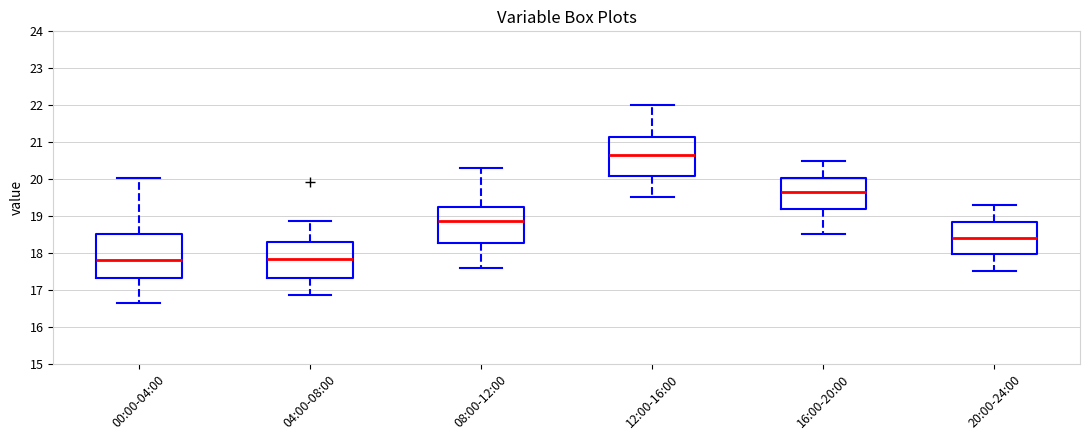

Reading left to right, transcribe this box plot: for each box, give where its median line is, the range the box spans, and where its two whiskers end, as read against the y-axis. The values are not printed on the chart, so give them approximately, as read against the axis.

00:00-04:00: median 17.8, box 17.3 to 18.5, whiskers 16.6 to 20.0
04:00-08:00: median 17.8, box 17.3 to 18.3, whiskers 16.9 to 18.9
08:00-12:00: median 18.9, box 18.3 to 19.3, whiskers 17.6 to 20.3
12:00-16:00: median 20.7, box 20.1 to 21.1, whiskers 19.5 to 22.0
16:00-20:00: median 19.7, box 19.2 to 20.0, whiskers 18.5 to 20.5
20:00-24:00: median 18.4, box 18.0 to 18.8, whiskers 17.5 to 19.3